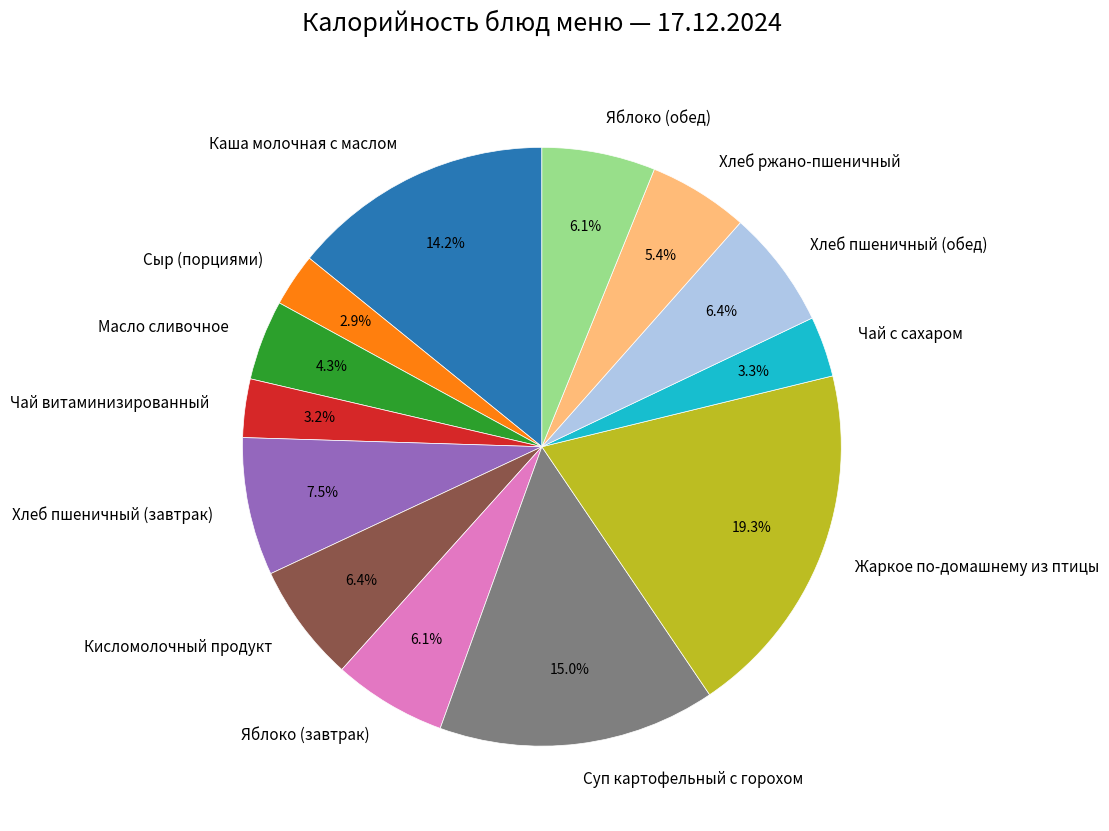

To the nearest percent, what is the average slice percentage?

8%